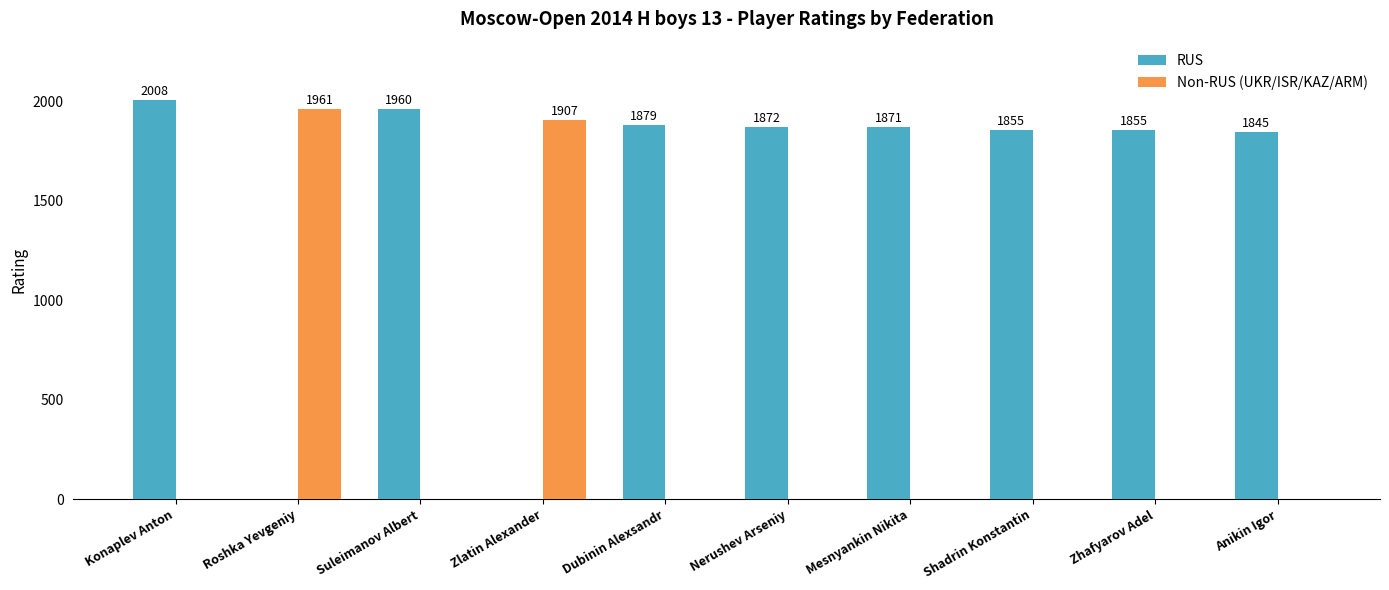

What is the total value across all series at Suleimanov Albert?

1960